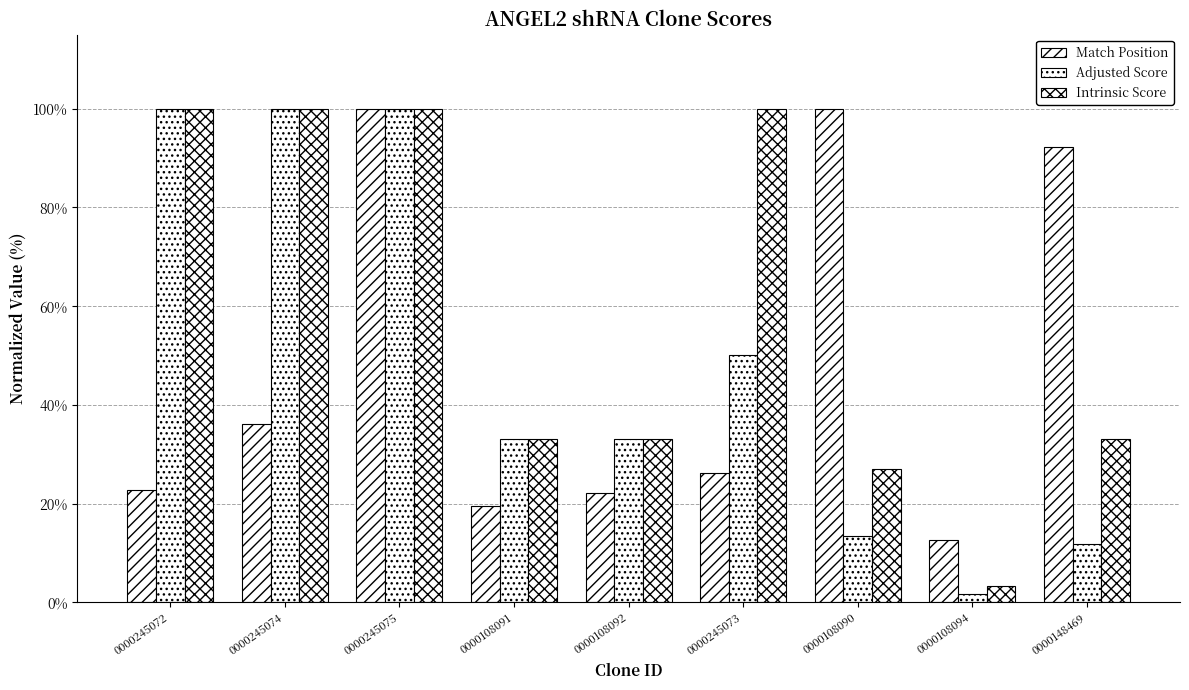

Count the number of data series in this chart.

3